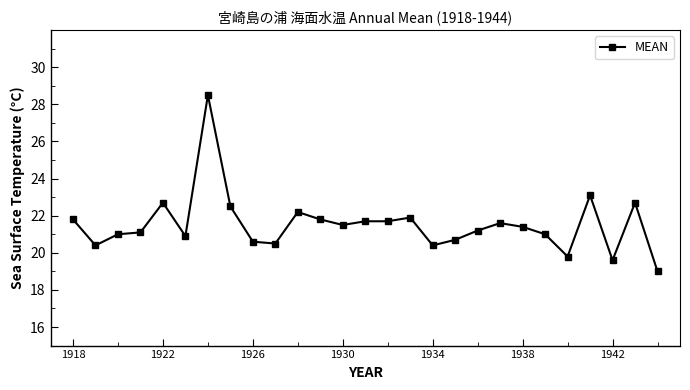

True or false: the data has more than 1 interior local peaks.

True